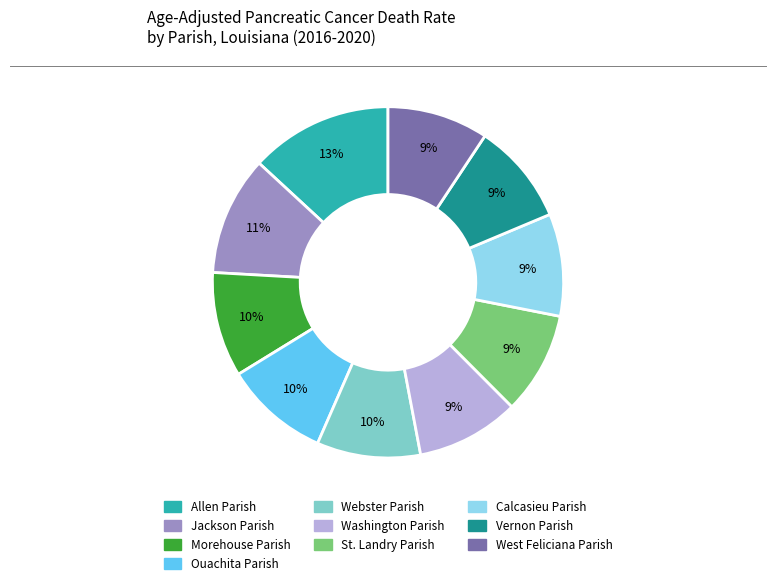

What is the ratio of the value at Allen Parish to the value at Vernon Parish?

1.4